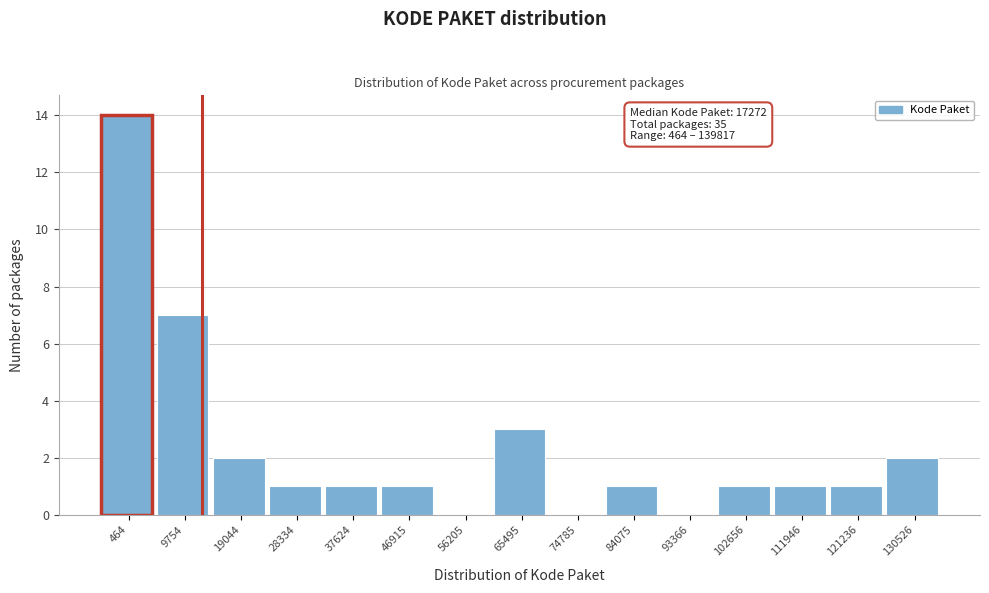

Reading left to right, extract all data points from this chart.

464=14	9754=7	19044=2	28334=1	37624=1	46915=1	56205=0	65495=3	74785=0	84075=1	93366=0	102656=1	111946=1	121236=1	130526=2